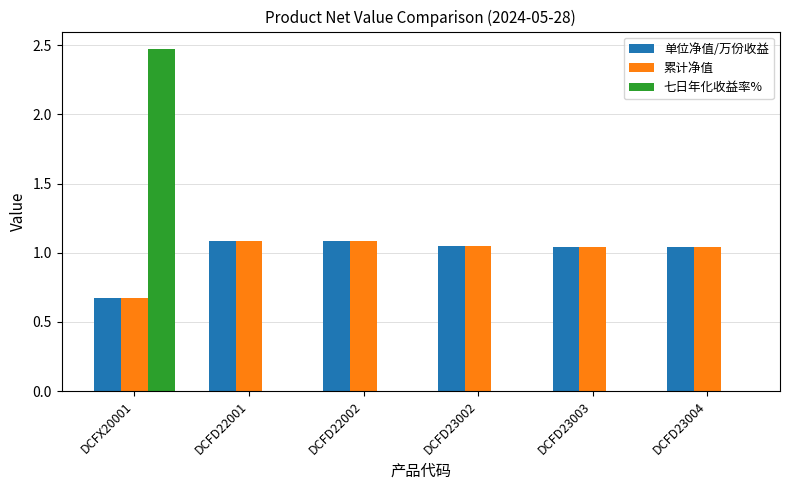

What is the maximum value shown in the chart?

2.5